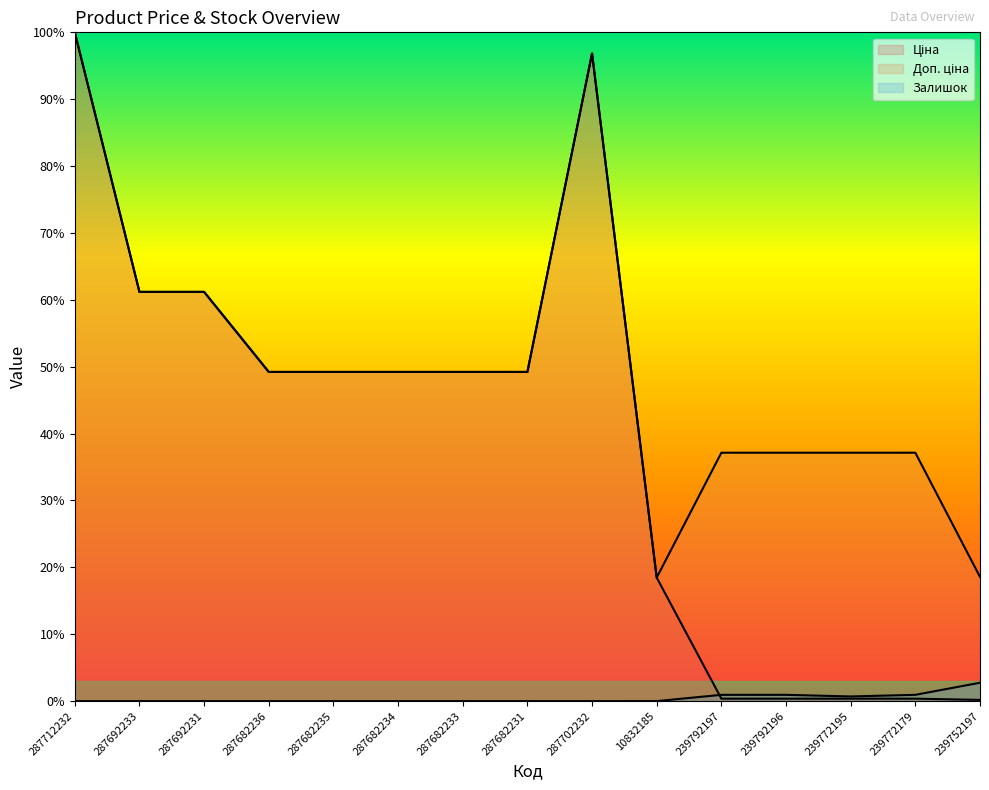

Rank the series by their maximum value, from highest to lowest.

Ціна, Доп. ціна, Залишок